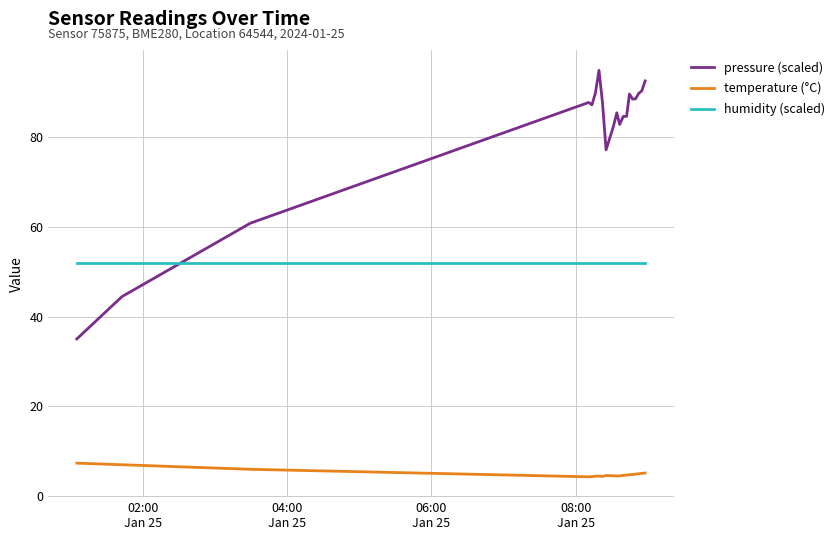

What is the maximum value for pressure (scaled)?

95.0